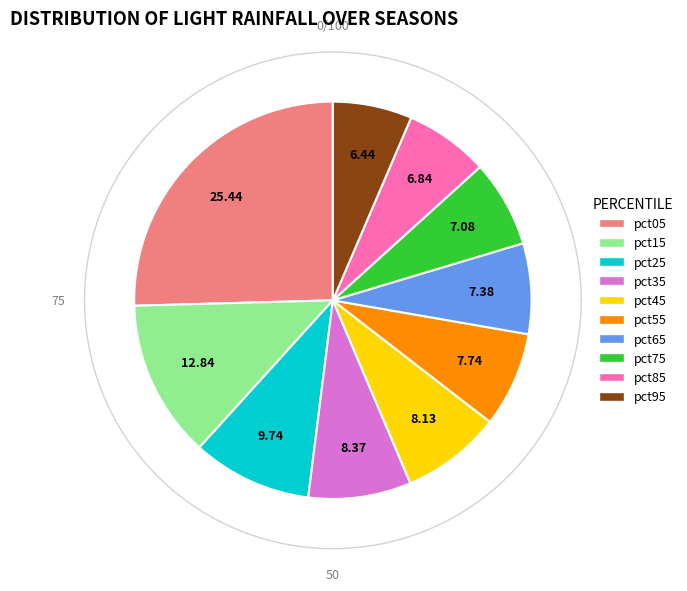

Does pct65 represent more than half of the total?

No